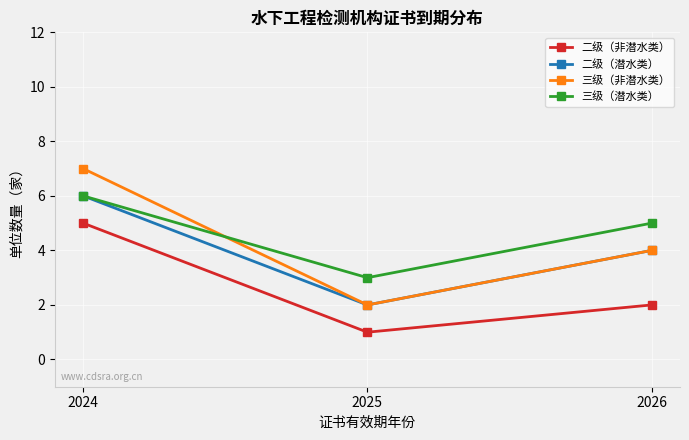

Which series has the largest range (max minus min)?

三级（非潜水类）